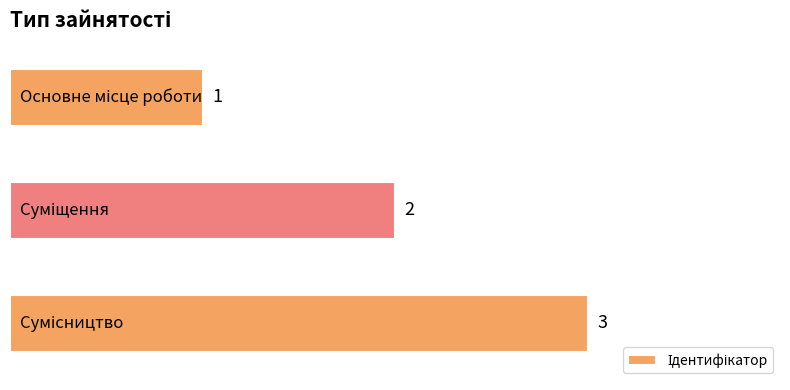

What is the value of the 2nd bar from the top?

2